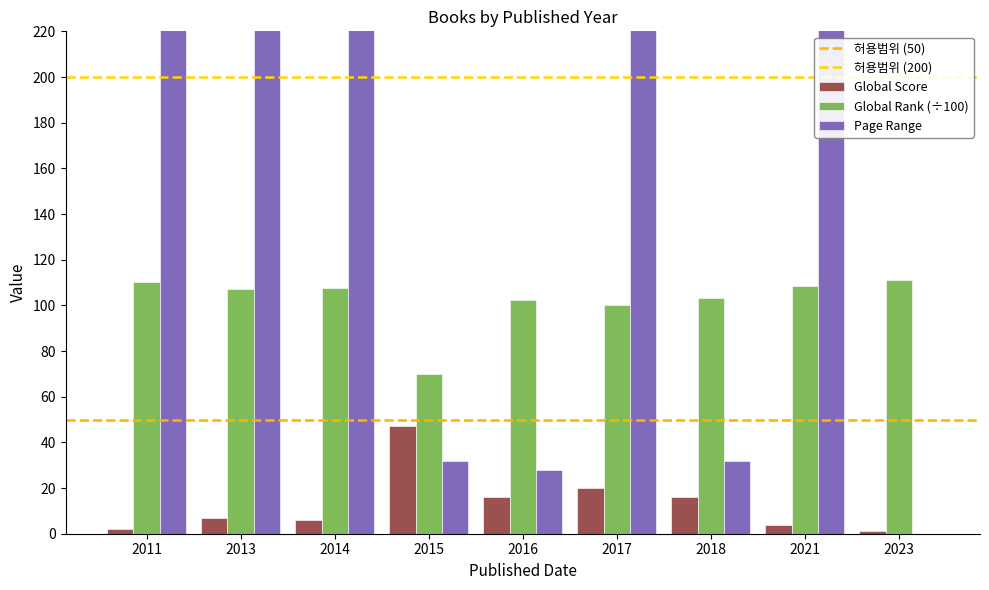

At which label does Global Score first exceed 7?

2015